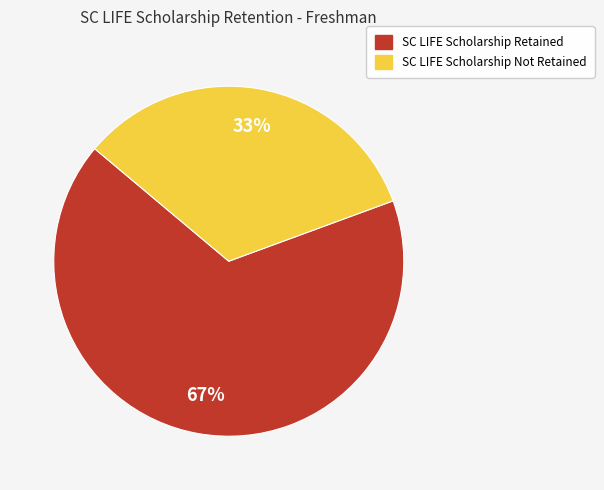

True or false: SC LIFE Scholarship Not Retained accounts for 48% of the total.

False